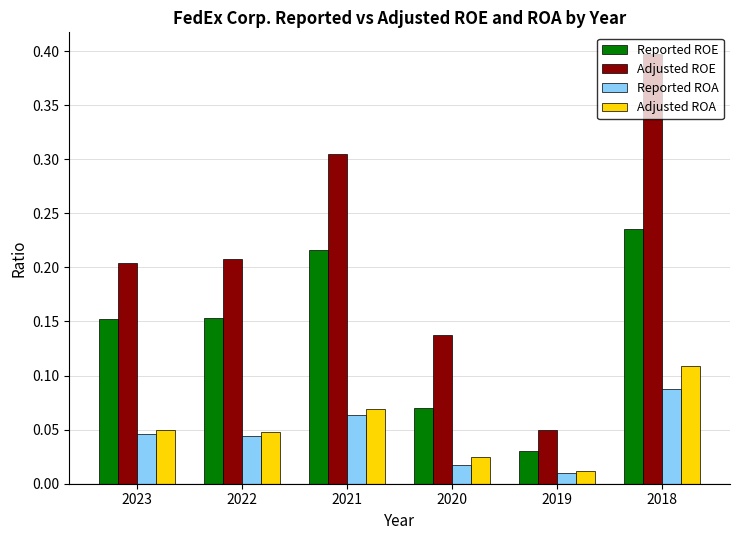

Which category has the highest value in the Adjusted ROA series?

2018